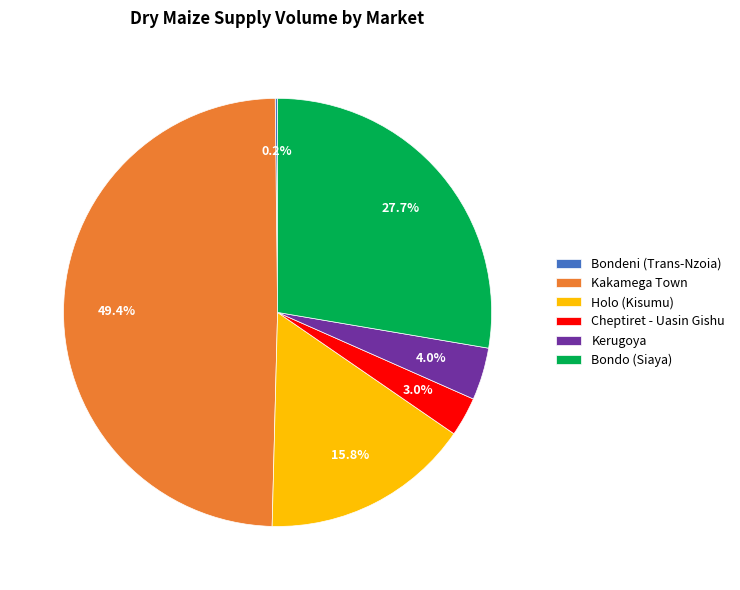

What percentage is NOT represented by Bondo (Siaya)?

72.3%